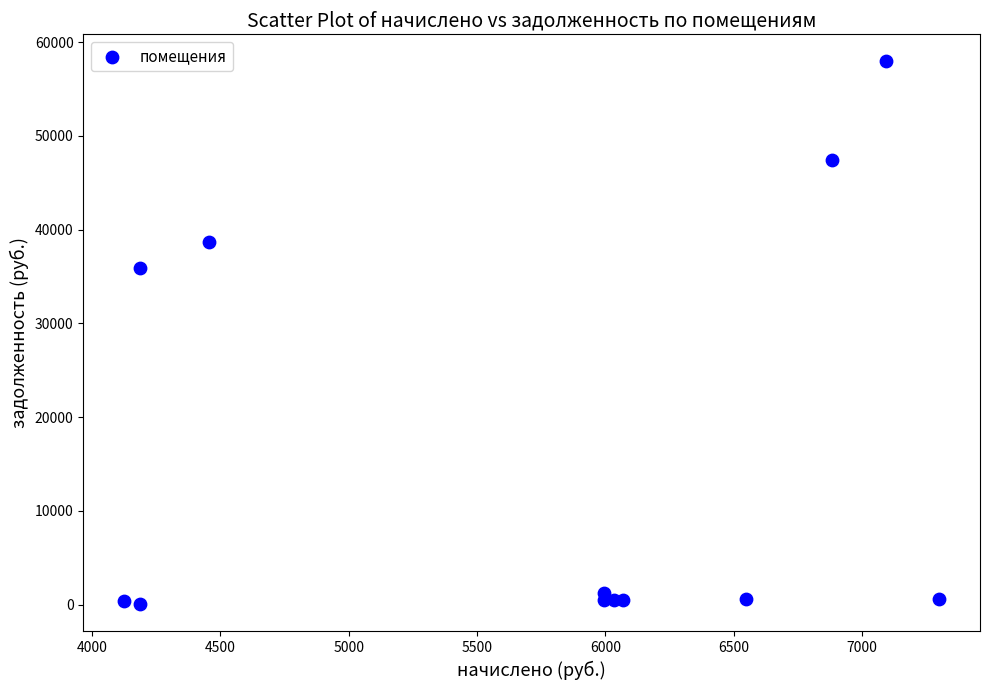

What is the average X value?

5739.4